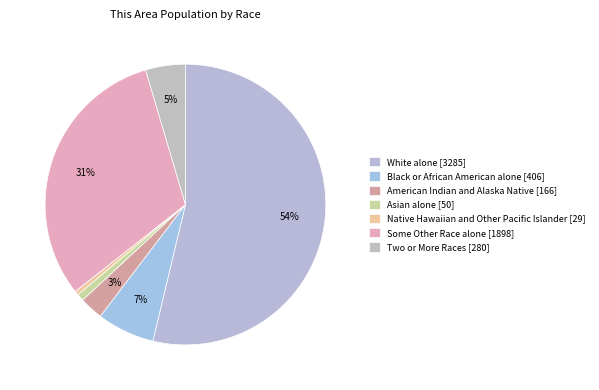

To the nearest percent, what is the combined percentage of White alone and Two or More Races?

58%